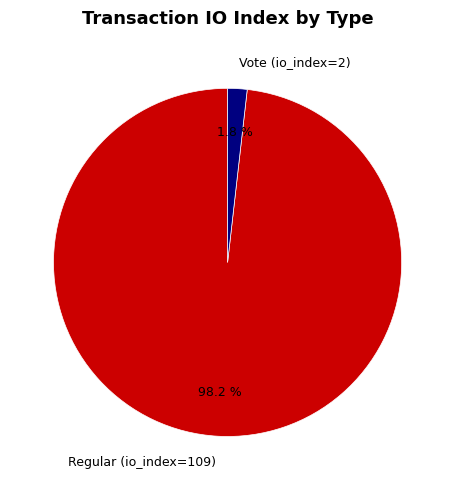

How much of the chart is everything except Regular (io_index=109)?

1.8%